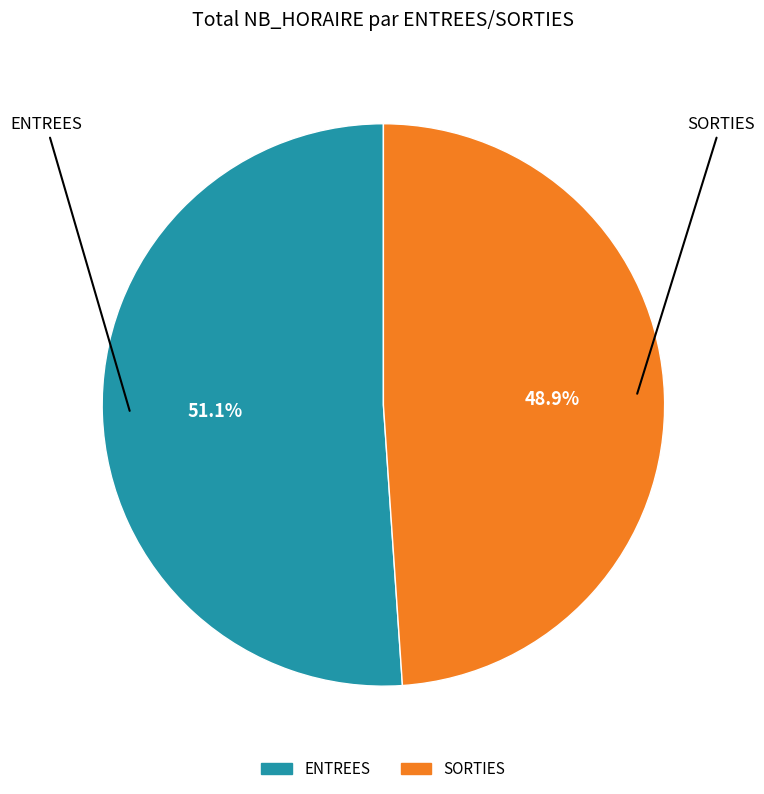

Rank the categories by value from highest to lowest.

ENTREES, SORTIES